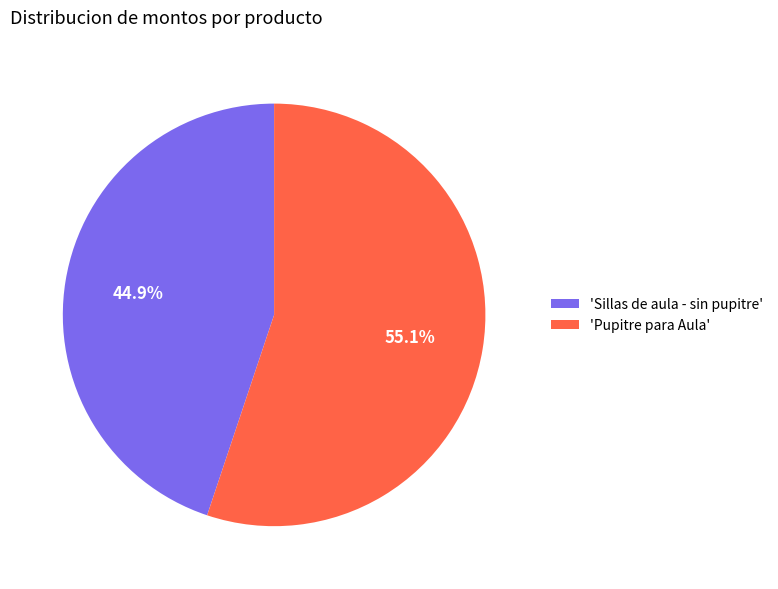

Which slice is the smallest?

'Sillas de aula - sin pupitre'